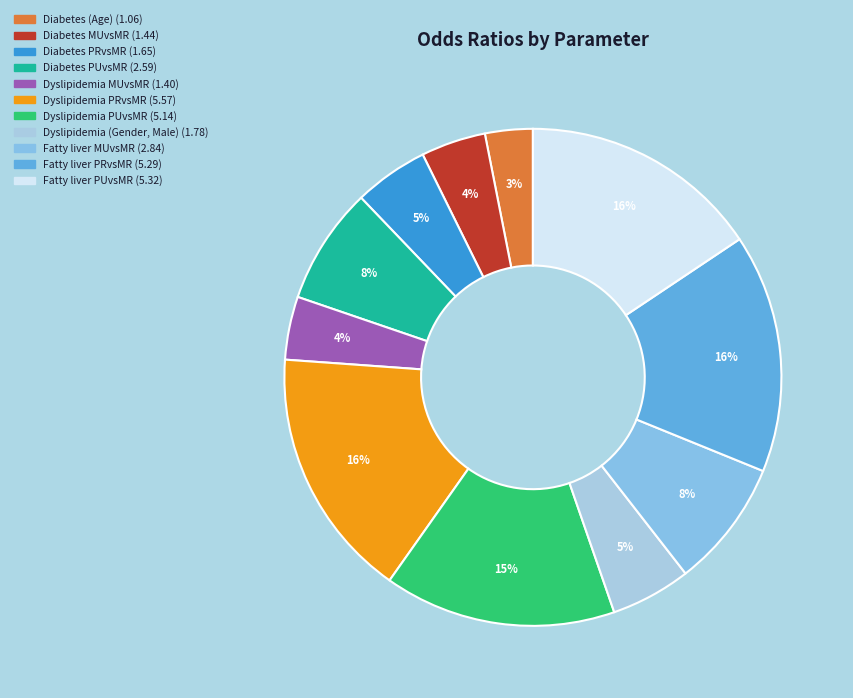

What is the smallest slice in the pie chart?

Diabetes (Age)